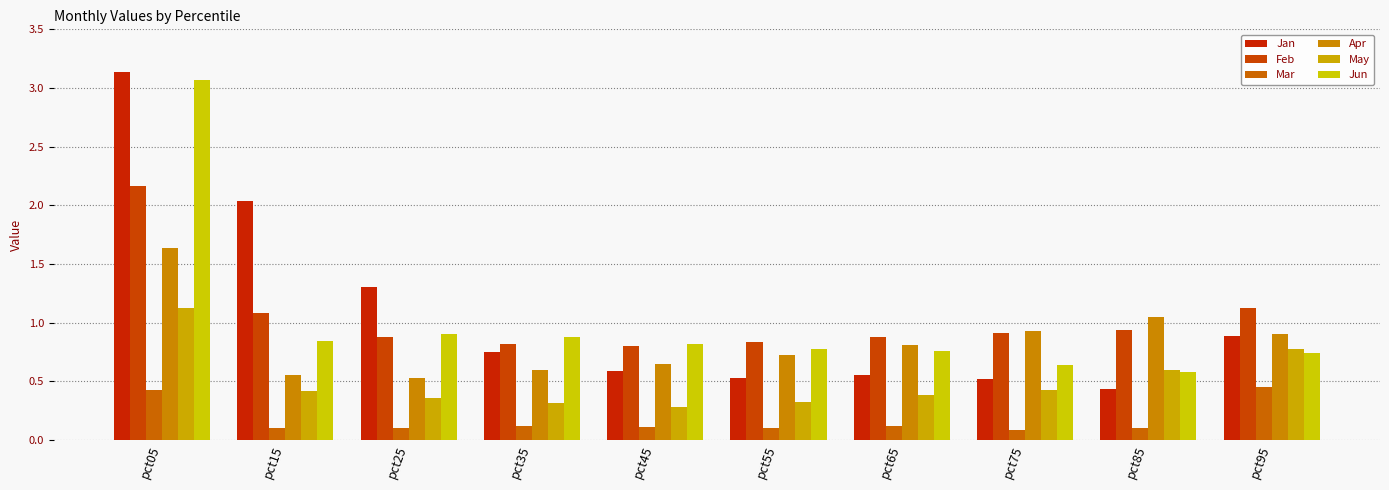

Reading left to right, extract all data points from this chart.

Jan: pct05=3.1	pct15=2.0	pct25=1.3	pct35=0.8	pct45=0.6	pct55=0.5	pct65=0.6	pct75=0.5	pct85=0.4	pct95=0.9
Feb: pct05=2.2	pct15=1.1	pct25=0.9	pct35=0.8	pct45=0.8	pct55=0.8	pct65=0.9	pct75=0.9	pct85=0.9	pct95=1.1
Mar: pct05=0.4	pct15=0.1	pct25=0.1	pct35=0.1	pct45=0.1	pct55=0.1	pct65=0.1	pct75=0.1	pct85=0.1	pct95=0.4
Apr: pct05=1.6	pct15=0.6	pct25=0.5	pct35=0.6	pct45=0.6	pct55=0.7	pct65=0.8	pct75=0.9	pct85=1.0	pct95=0.9
May: pct05=1.1	pct15=0.4	pct25=0.4	pct35=0.3	pct45=0.3	pct55=0.3	pct65=0.4	pct75=0.4	pct85=0.6	pct95=0.8
Jun: pct05=3.1	pct15=0.8	pct25=0.9	pct35=0.9	pct45=0.8	pct55=0.8	pct65=0.8	pct75=0.6	pct85=0.6	pct95=0.7